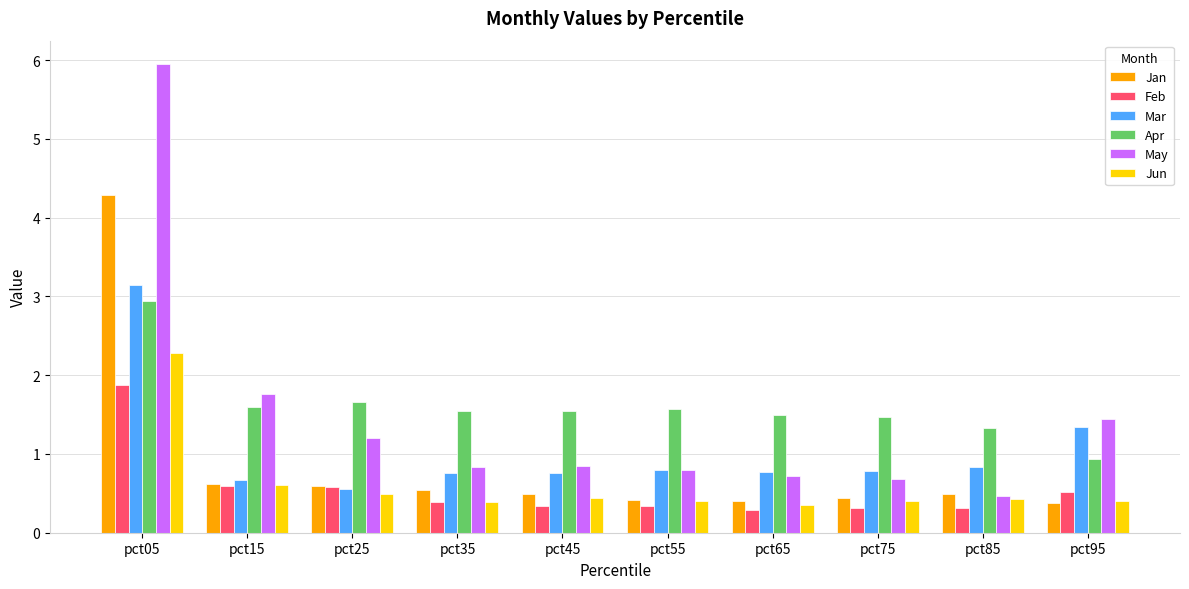

What is the difference between the highest and lowest values at pct45?

1.2